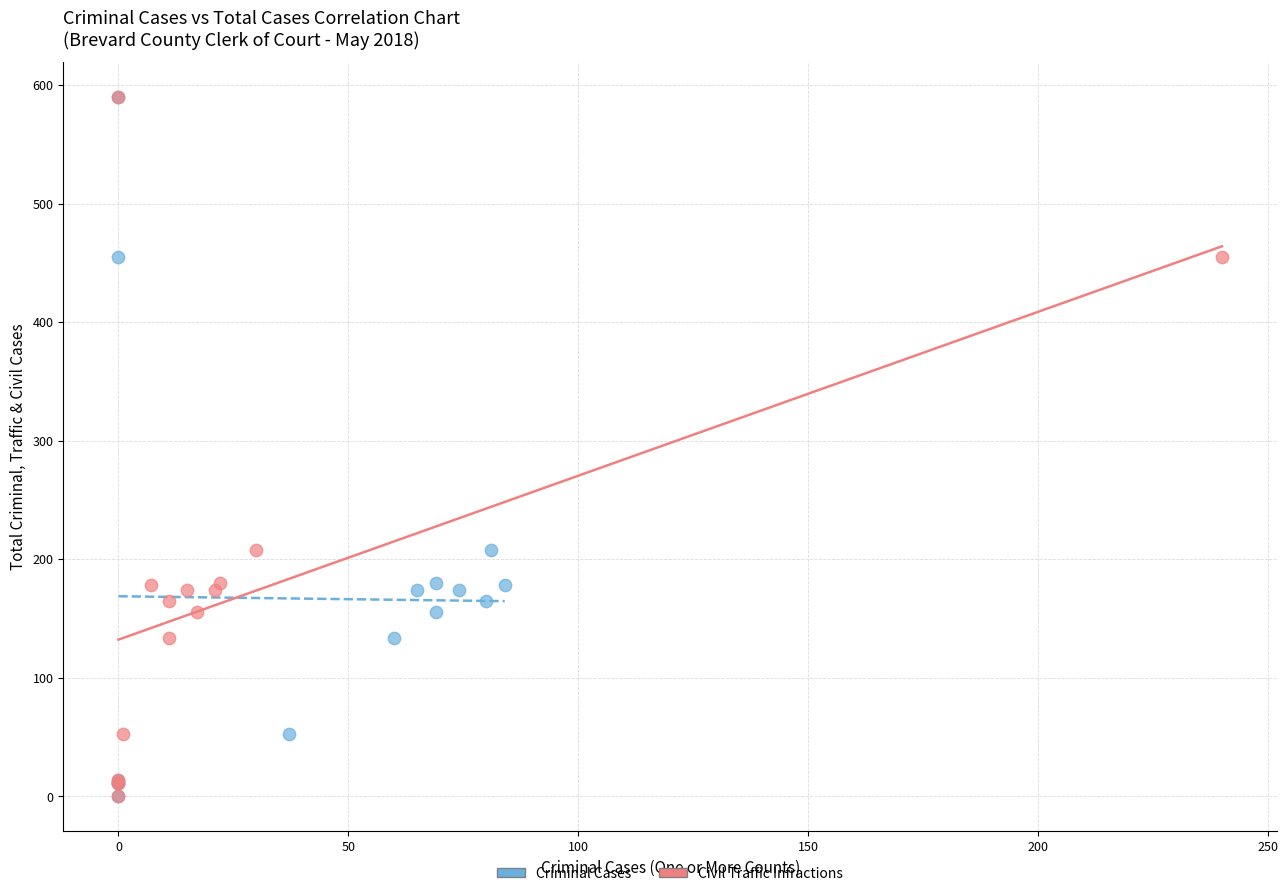

What are all the series names shown in the legend?

Criminal Cases, Civil Traffic Infractions